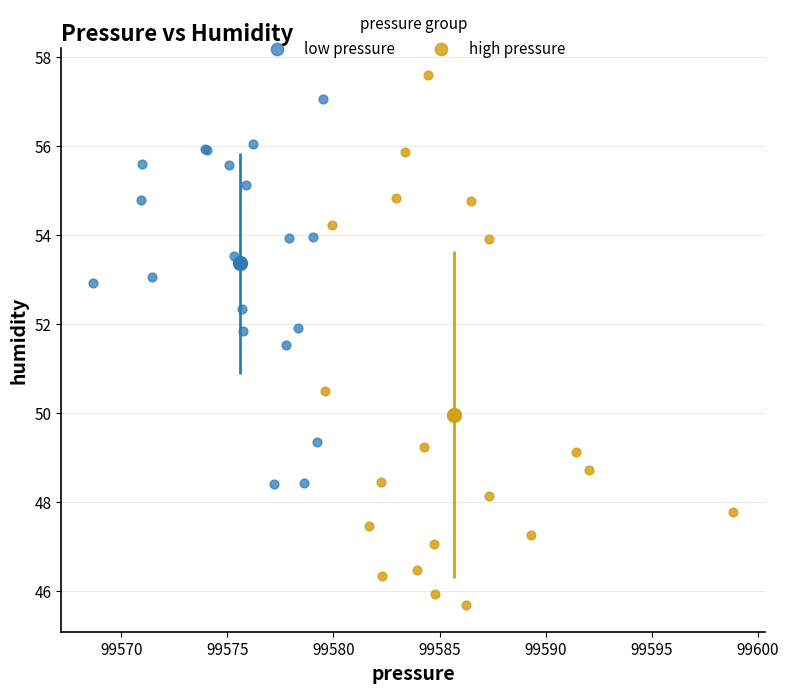

Which series has the widest spread of Y values?

high pressure